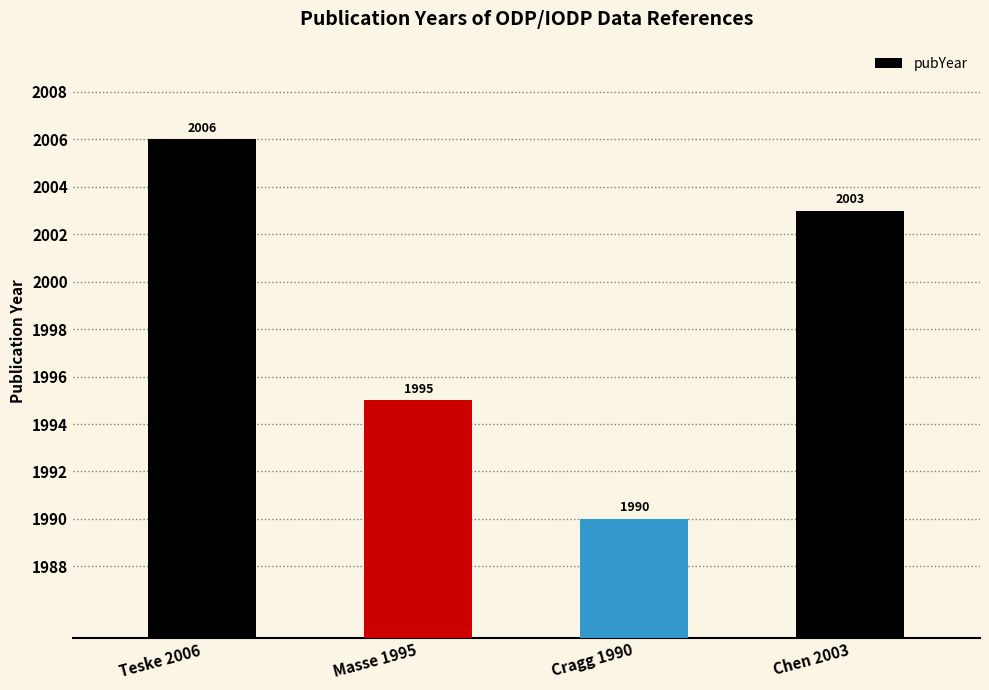

Rank the categories by value from highest to lowest.

Teske 2006, Chen 2003, Masse 1995, Cragg 1990